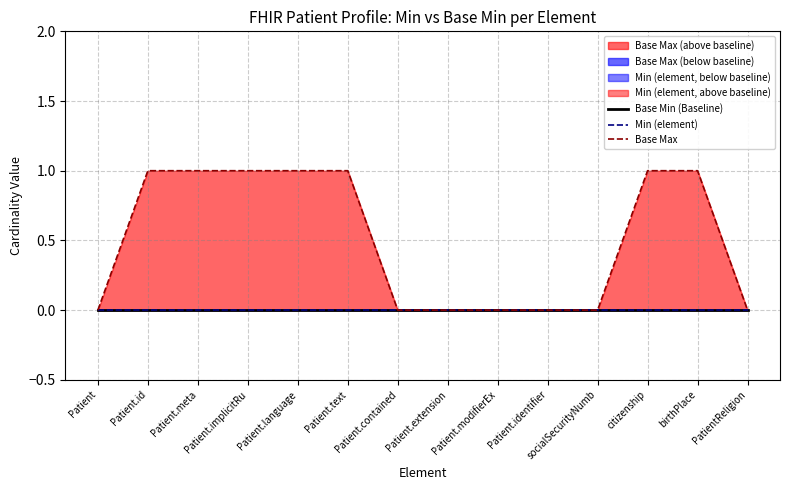

Reading left to right, extract all data points from this chart.

Base Min (Baseline): Patient=0	Patient.id=0	Patient.meta=0	Patient.implicitRu=0	Patient.language=0	Patient.text=0	Patient.contained=0	Patient.extension=0	Patient.modifierEx=0	Patient.identifier=0	socialSecurityNumb=0	citizenship=0	birthPlace=0	PatientReligion=0
Min (element): Patient=0	Patient.id=0	Patient.meta=0	Patient.implicitRu=0	Patient.language=0	Patient.text=0	Patient.contained=0	Patient.extension=0	Patient.modifierEx=0	Patient.identifier=0	socialSecurityNumb=0	citizenship=0	birthPlace=0	PatientReligion=0
Base Max: Patient=0	Patient.id=1	Patient.meta=1	Patient.implicitRu=1	Patient.language=1	Patient.text=1	Patient.contained=0	Patient.extension=0	Patient.modifierEx=0	Patient.identifier=0	socialSecurityNumb=0	citizenship=1	birthPlace=1	PatientReligion=0